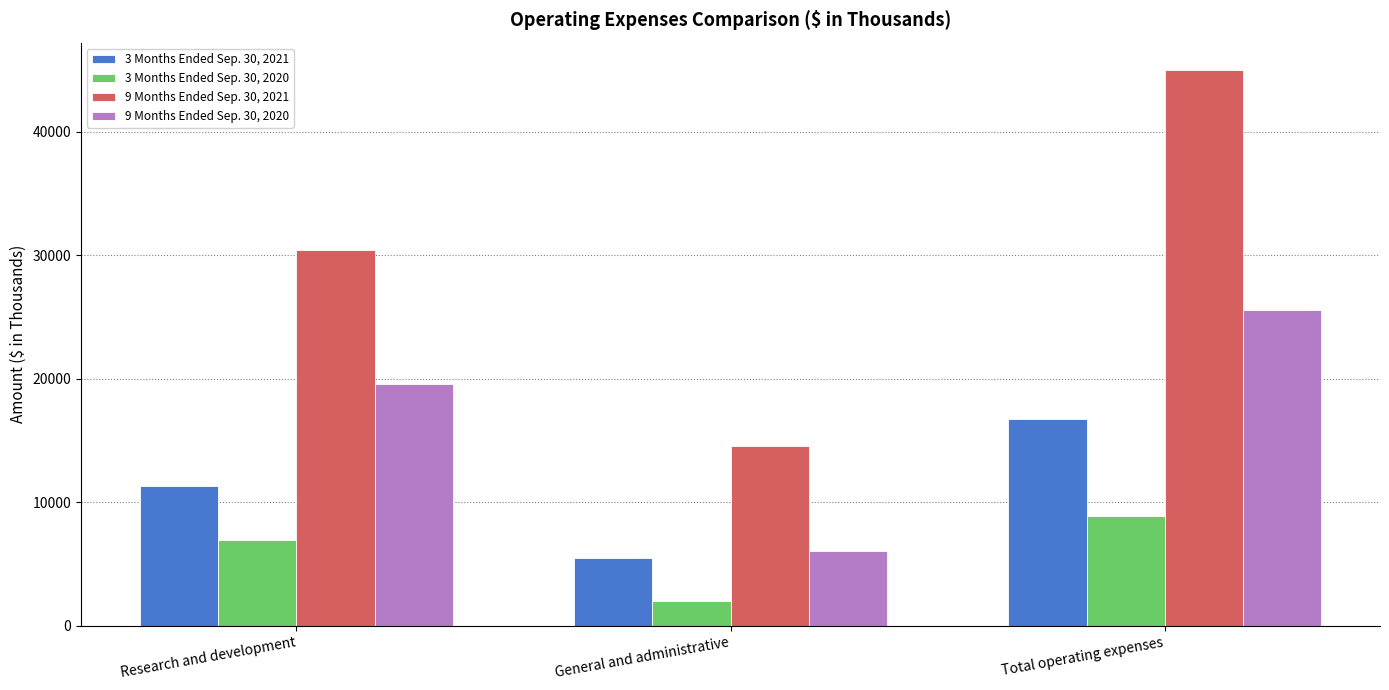

Which series has the largest total across all categories?

9 Months Ended Sep. 30, 2021